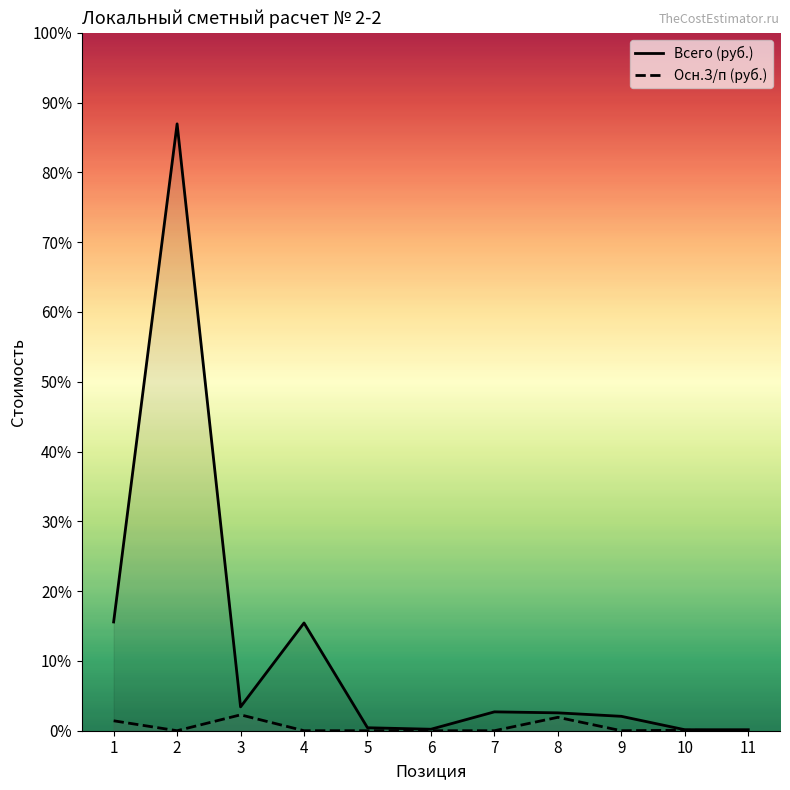

How many lines are shown in the chart?

2